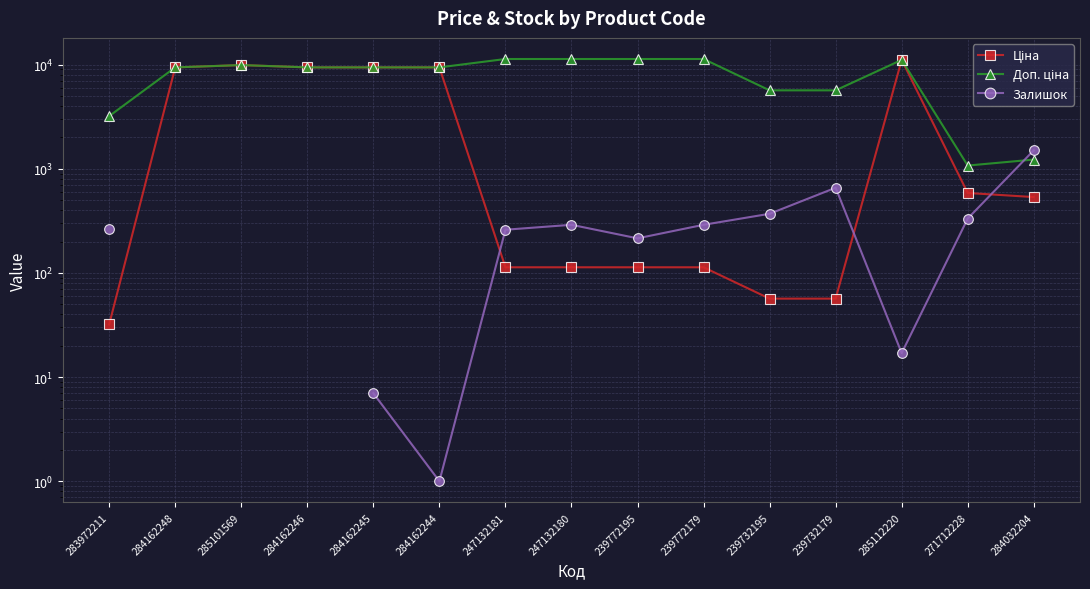

What is the smallest value displayed?

1.0